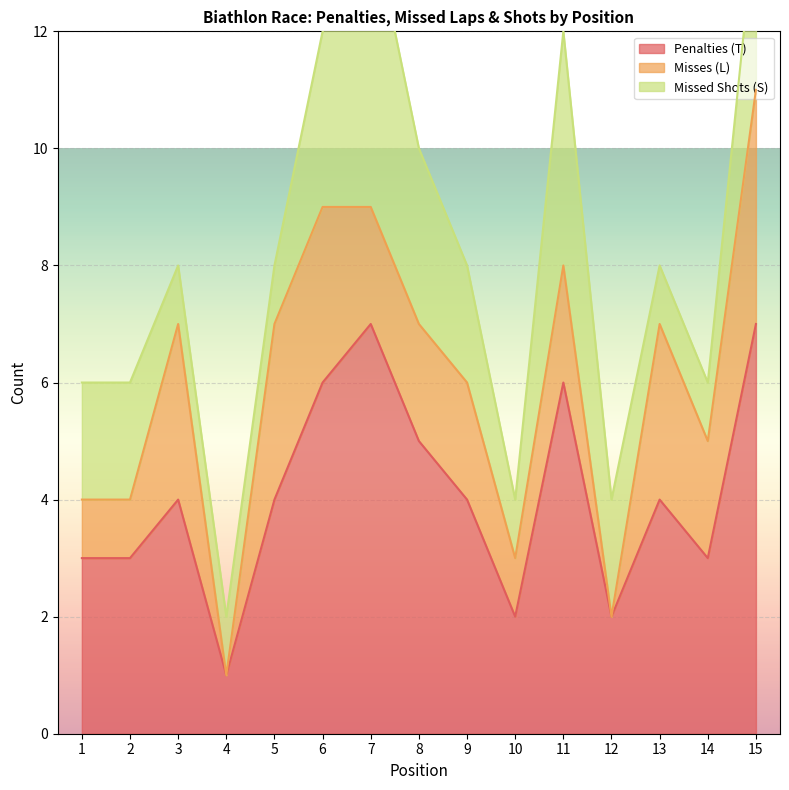

At how many categories does at least one series exceed 0?

15